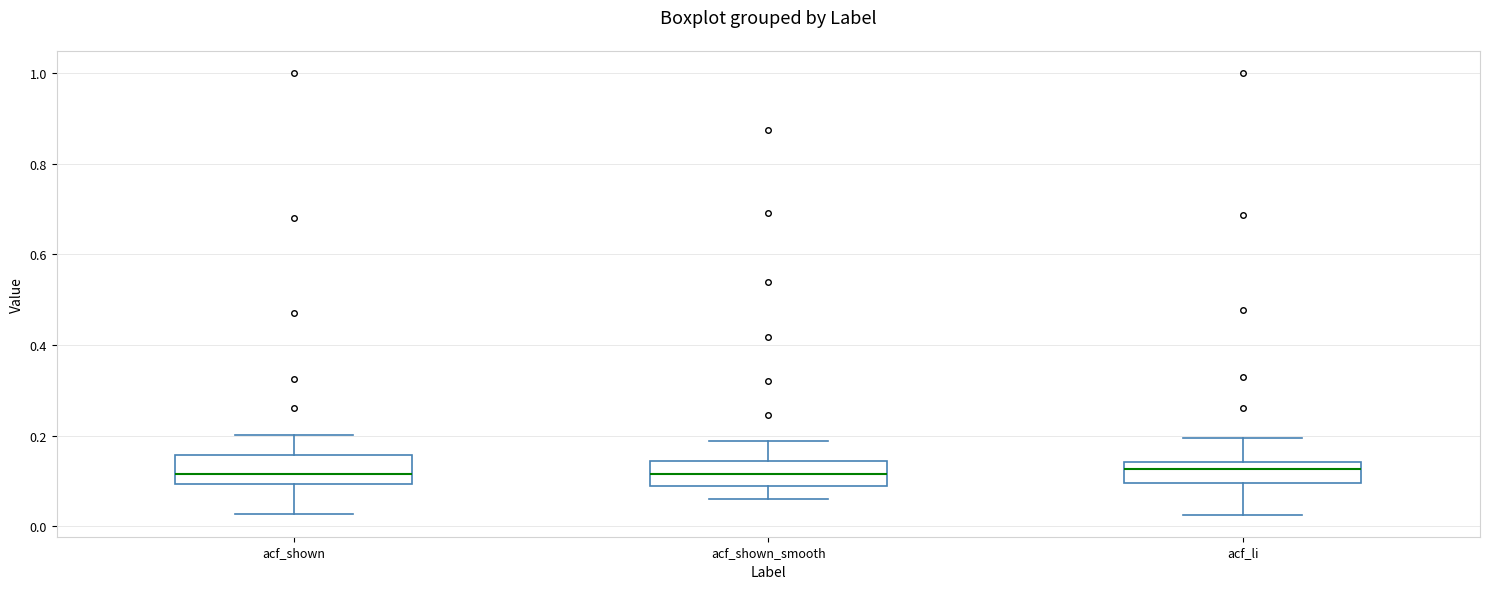

Reading left to right, read every box against the y-axis: the position of its median line, the range the box covers, and the ends of its whiskers. The values are not printed on the chart, so give them approximately, as read against the axis.

acf_shown: median 0.12, box 0.10 to 0.16, whiskers 0.02 to 0.20
acf_shown_smooth: median 0.12, box 0.08 to 0.14, whiskers 0.06 to 0.18
acf_li: median 0.12, box 0.10 to 0.14, whiskers 0.02 to 0.20